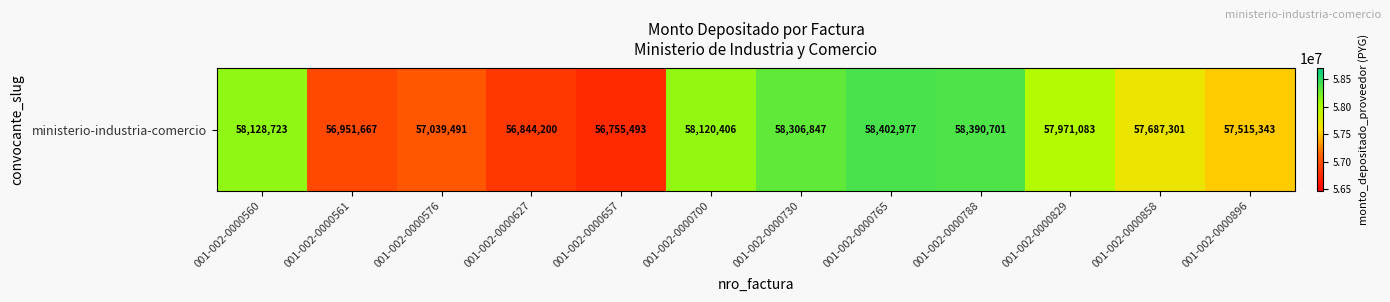

At which label does the data first exceed 57971083?

001-002-0000560